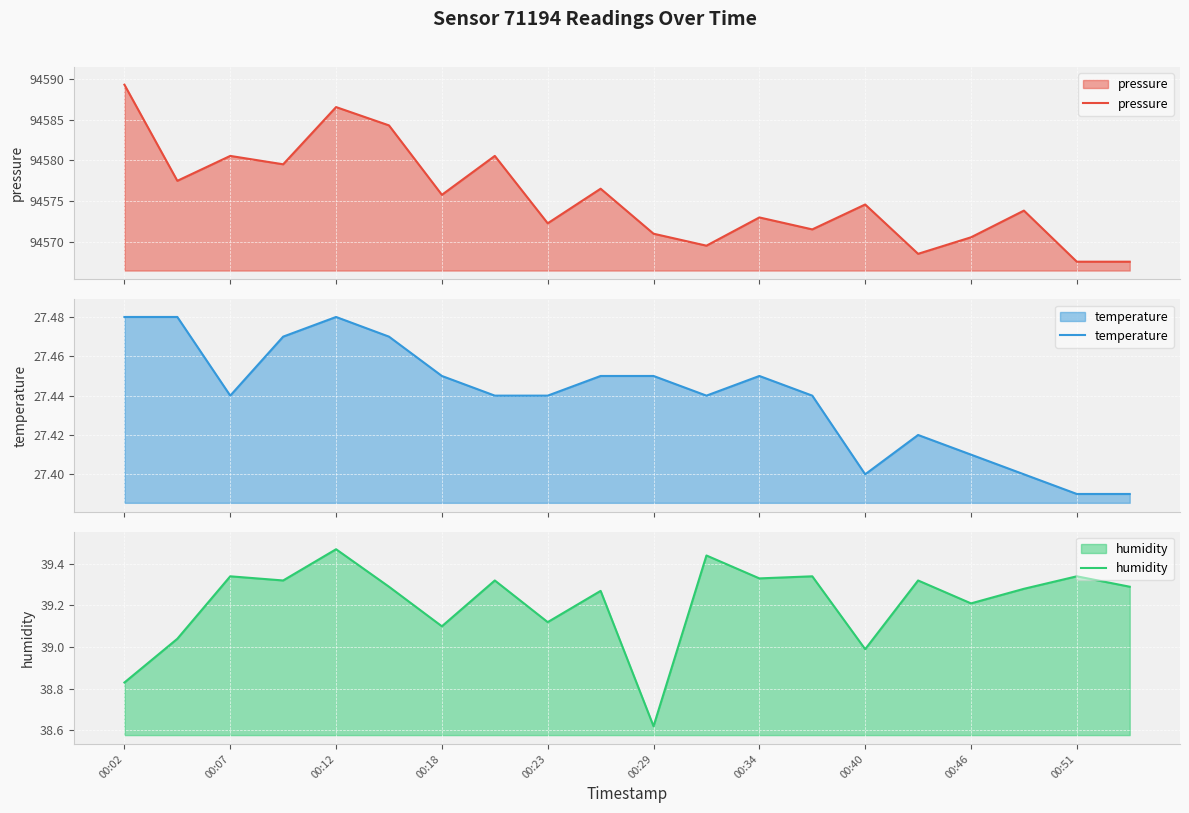

True or false: temperature has a value of 10.7 at 19.

False